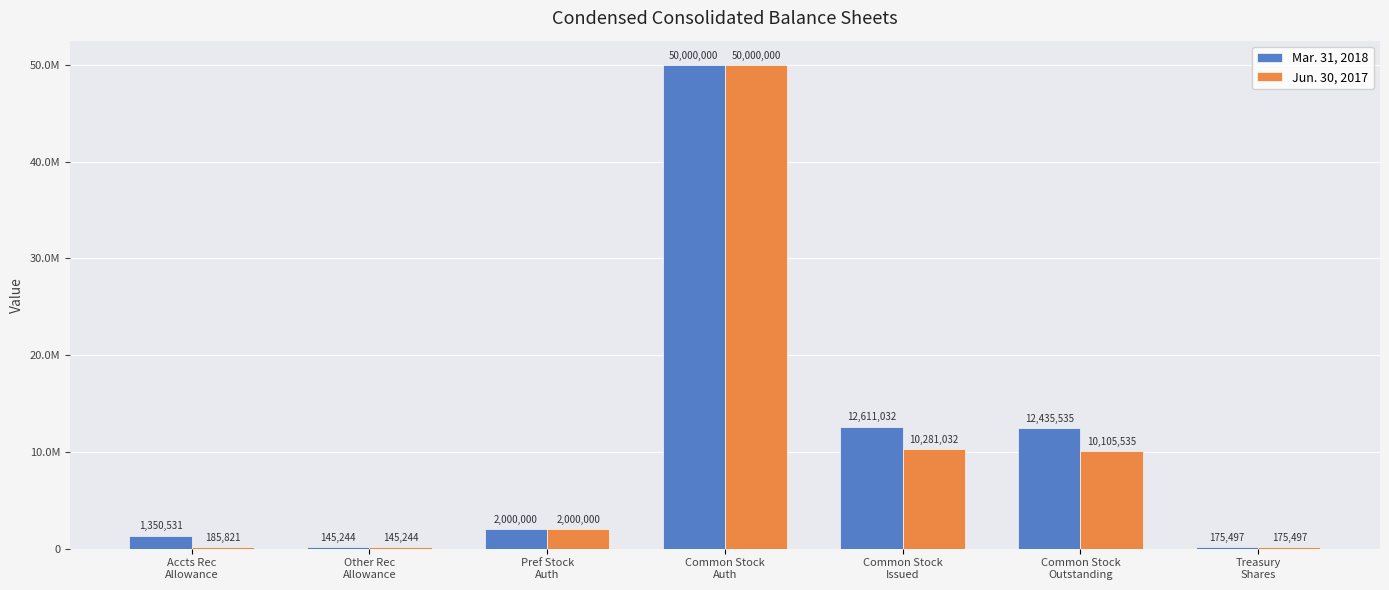

Are the bars grouped side by side (vs. stacked)?

Yes